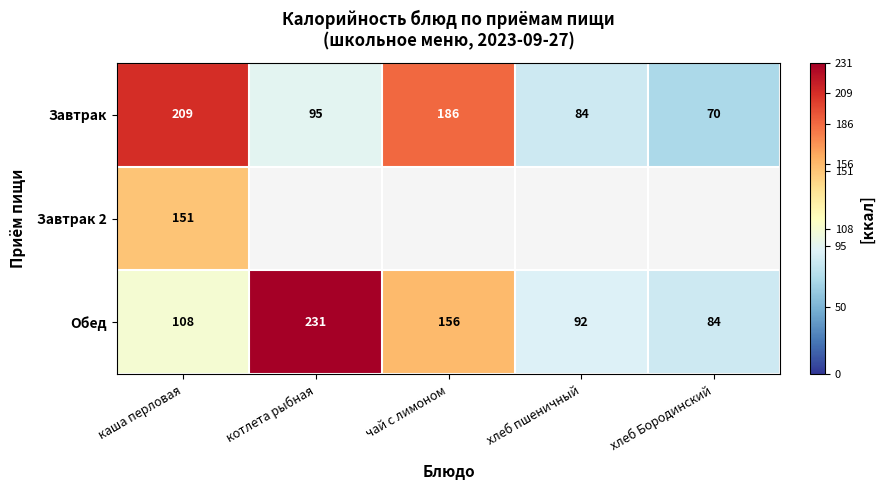

What is the difference between the second highest and minimum values in the Обед series?

72